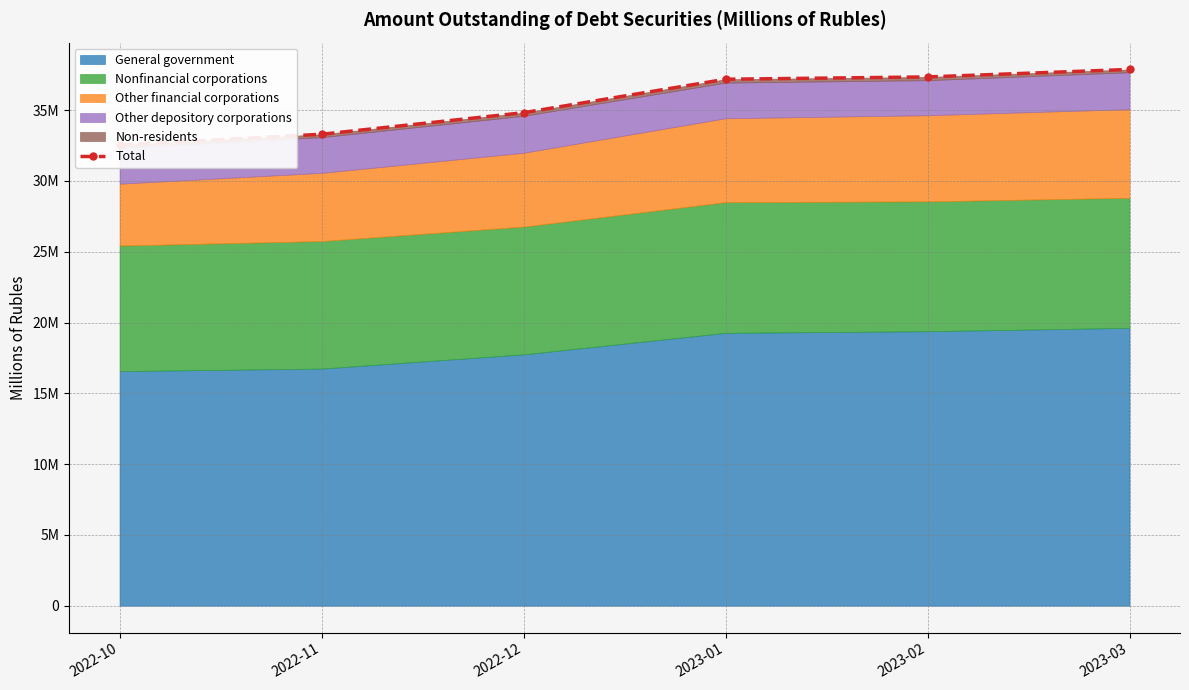

How many values are below 37182499?

3